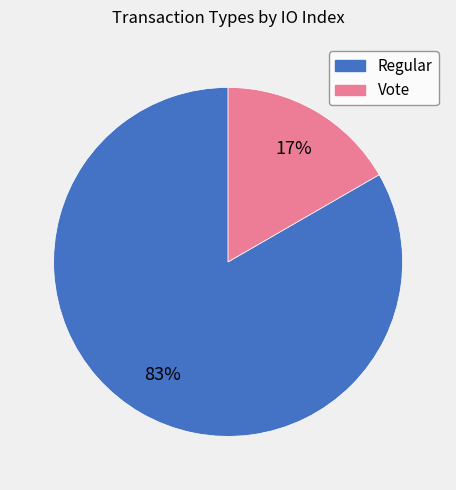

Which category accounts for the majority?

Regular